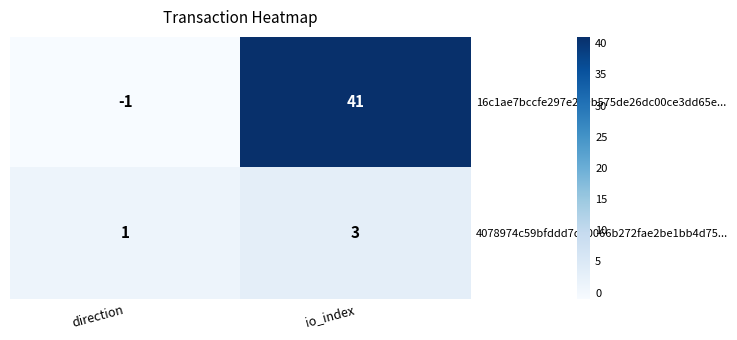

Which label corresponds to the largest value in the chart?

io_index